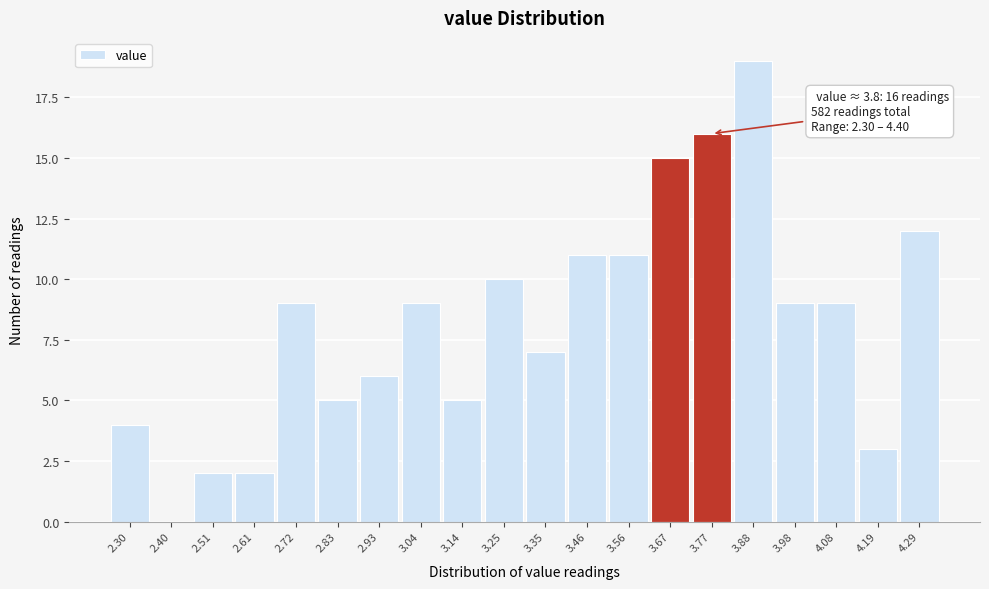

Reading right to left, transcribe all the data shown in this chart.

4.29=12	4.19=3	4.08=9	3.98=9	3.88=19	3.77=16	3.67=15	3.56=11	3.46=11	3.35=7	3.25=10	3.14=5	3.04=9	2.93=6	2.83=5	2.72=9	2.61=2	2.51=2	2.40=0	2.30=4